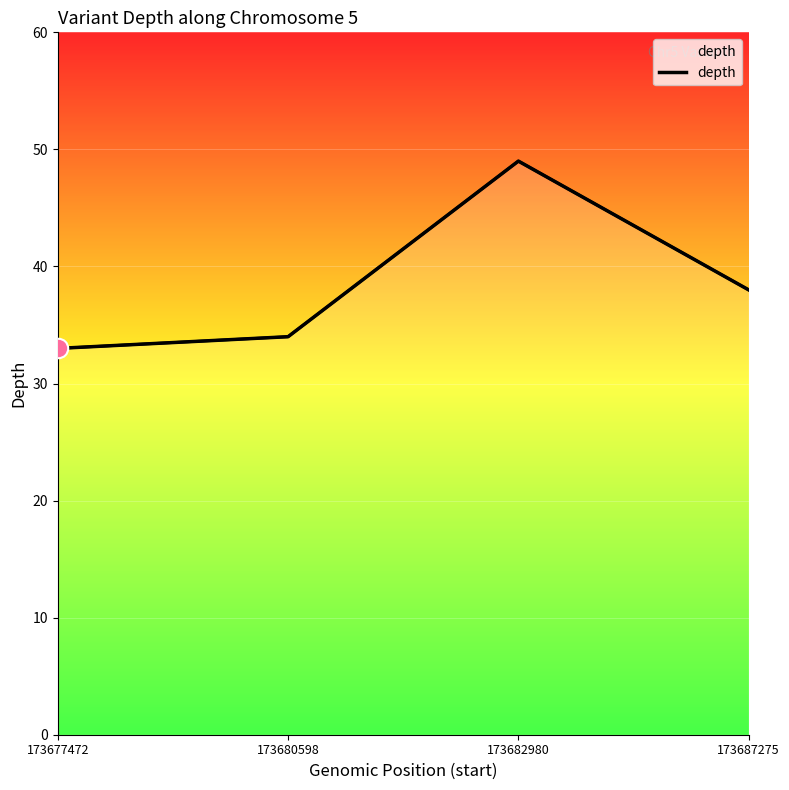

How many data points are less than 38?

2